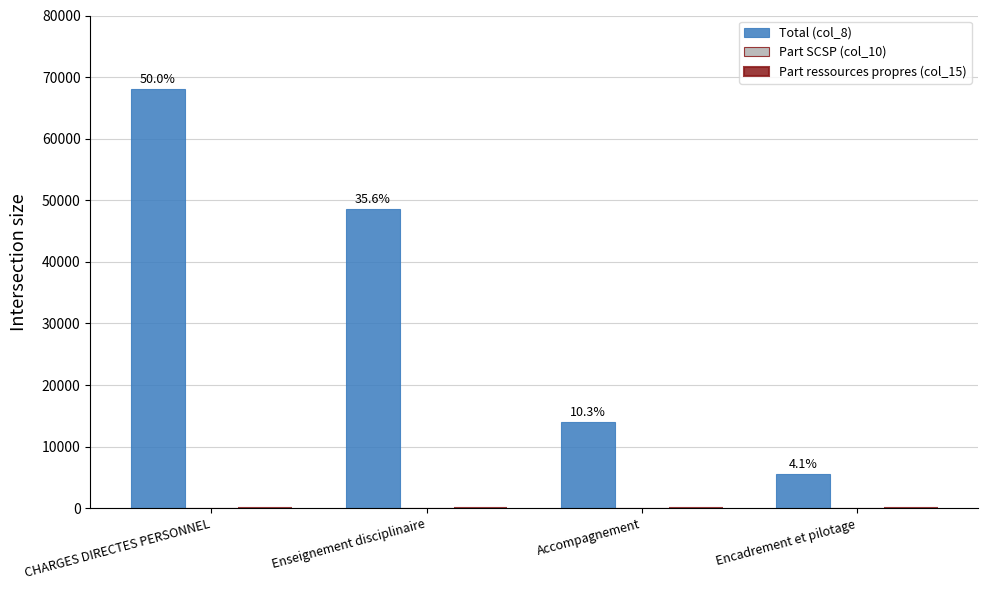

How many bars are there in total?

4